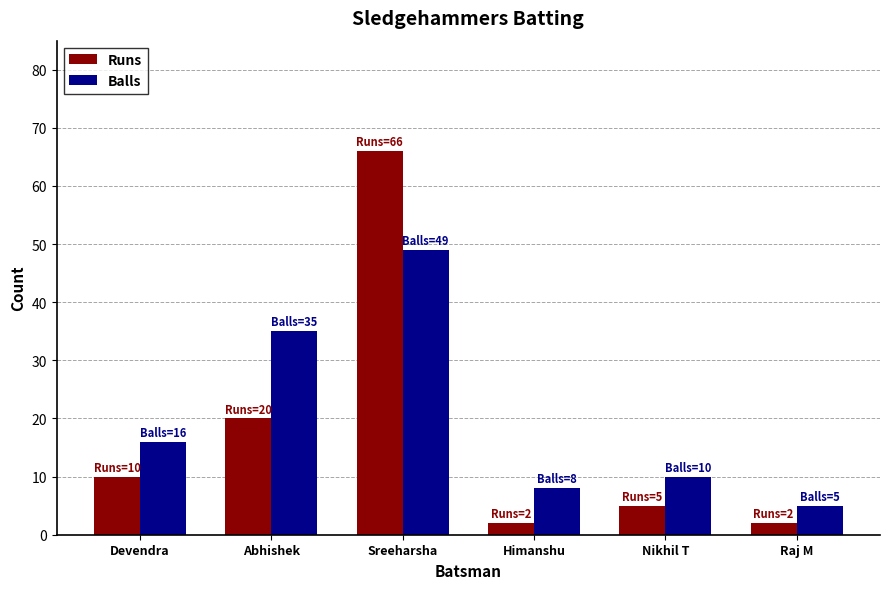

What position from the right is Himanshu?

3